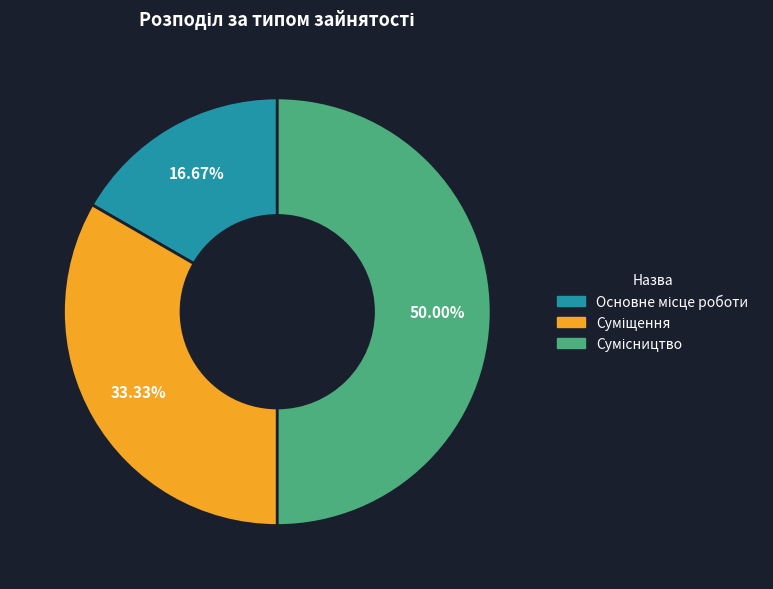

Count the number of slices in the pie.

3